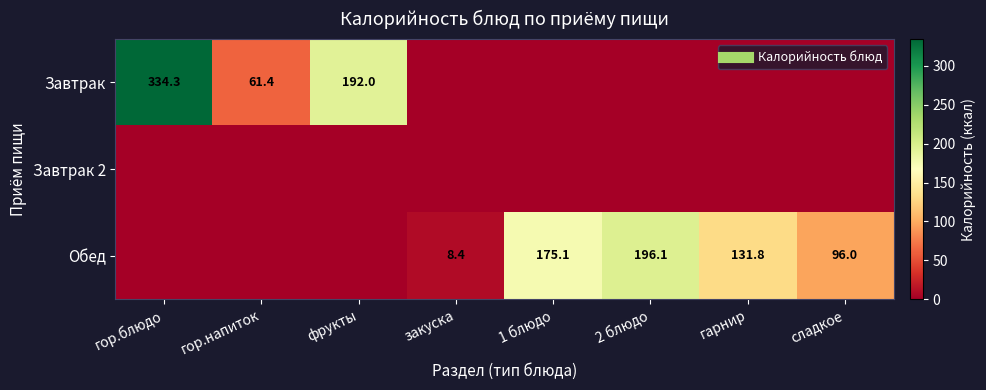

Which label corresponds to the largest value in the chart?

гор.блюдо